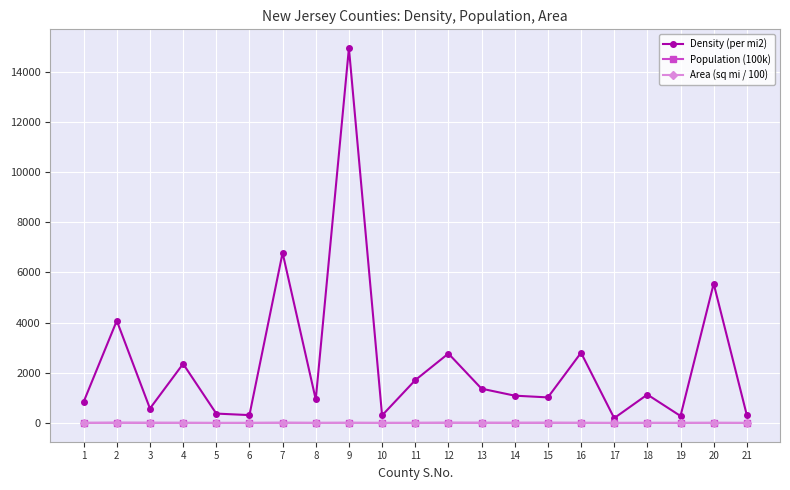

Is it true that Population (100k) equals 3.0 at 8?

True